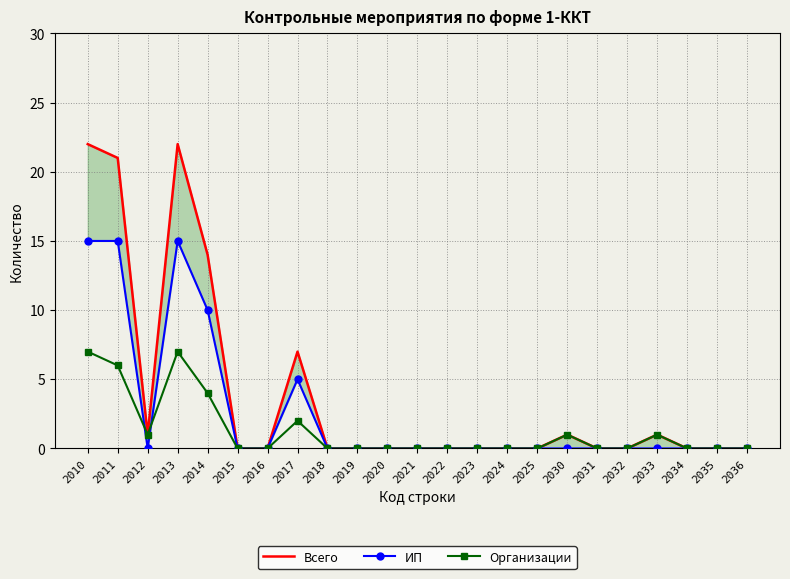

Is this an area chart (filled region under the line)?

No